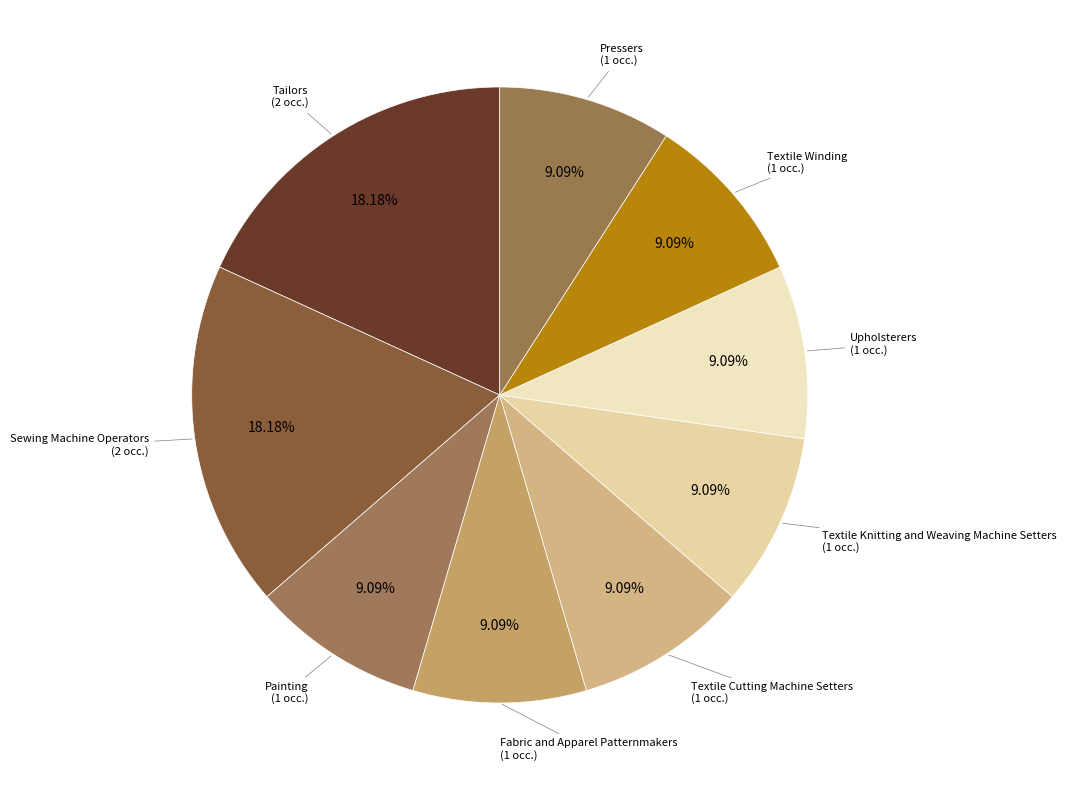

What is the smallest slice in the pie chart?

Painting, Coating, and Decorating Workers